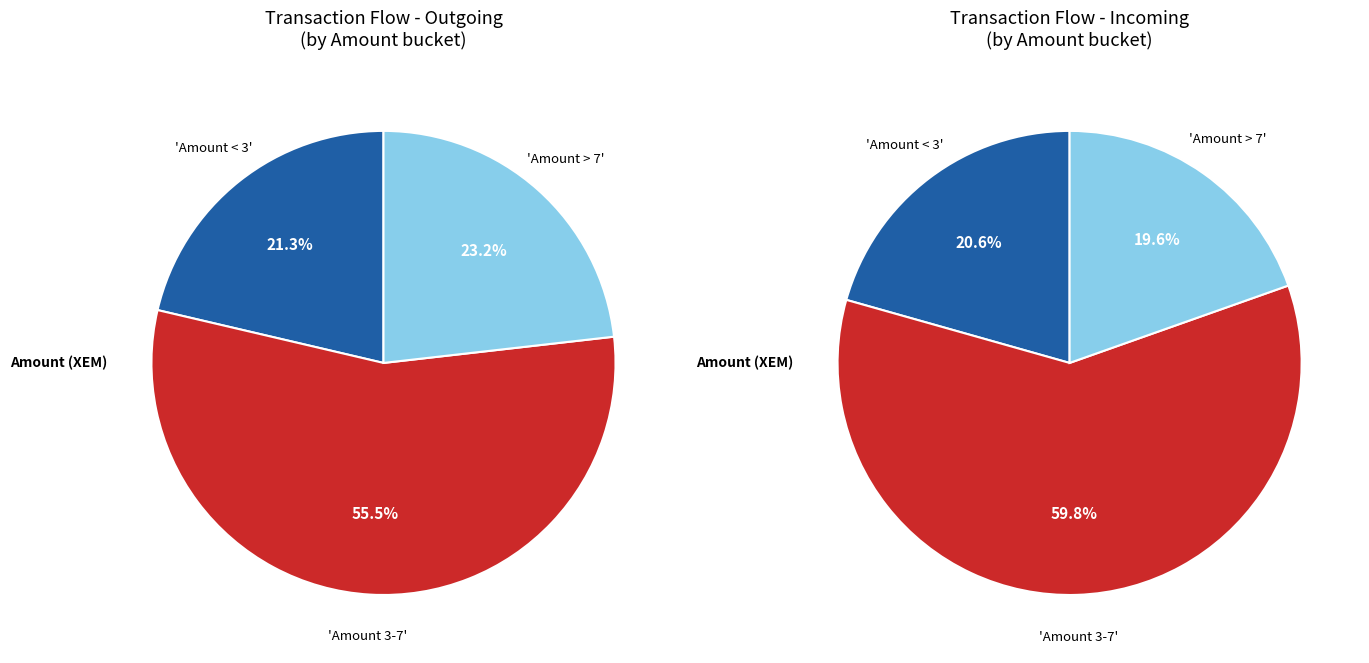

True or false: 3 accounts for 1% of the total.

False